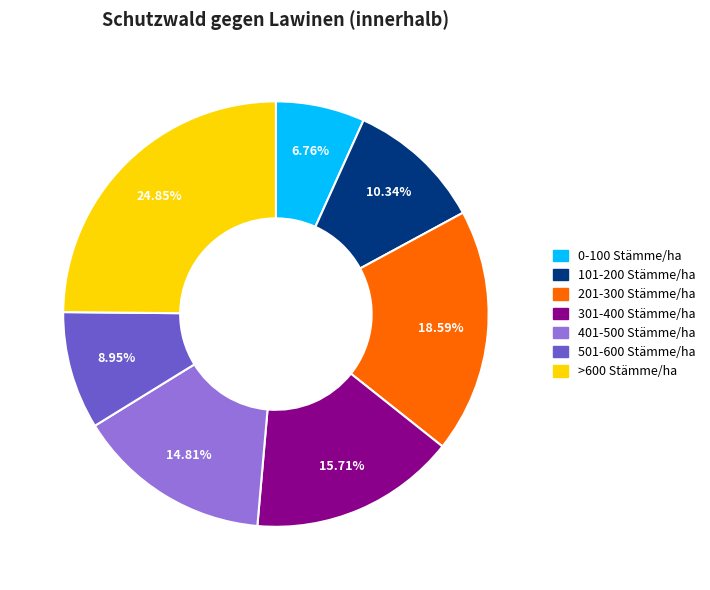

Is there a majority slice in this chart?

No